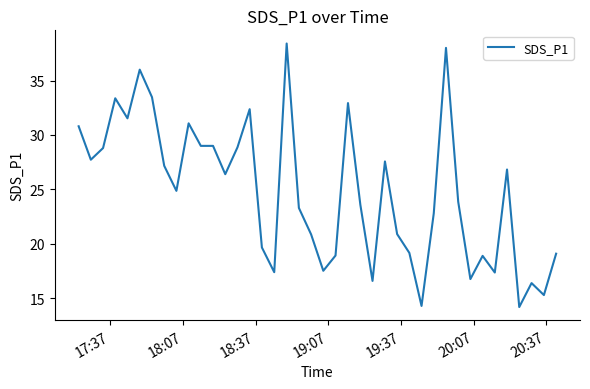

What is the smallest value displayed?

14.2